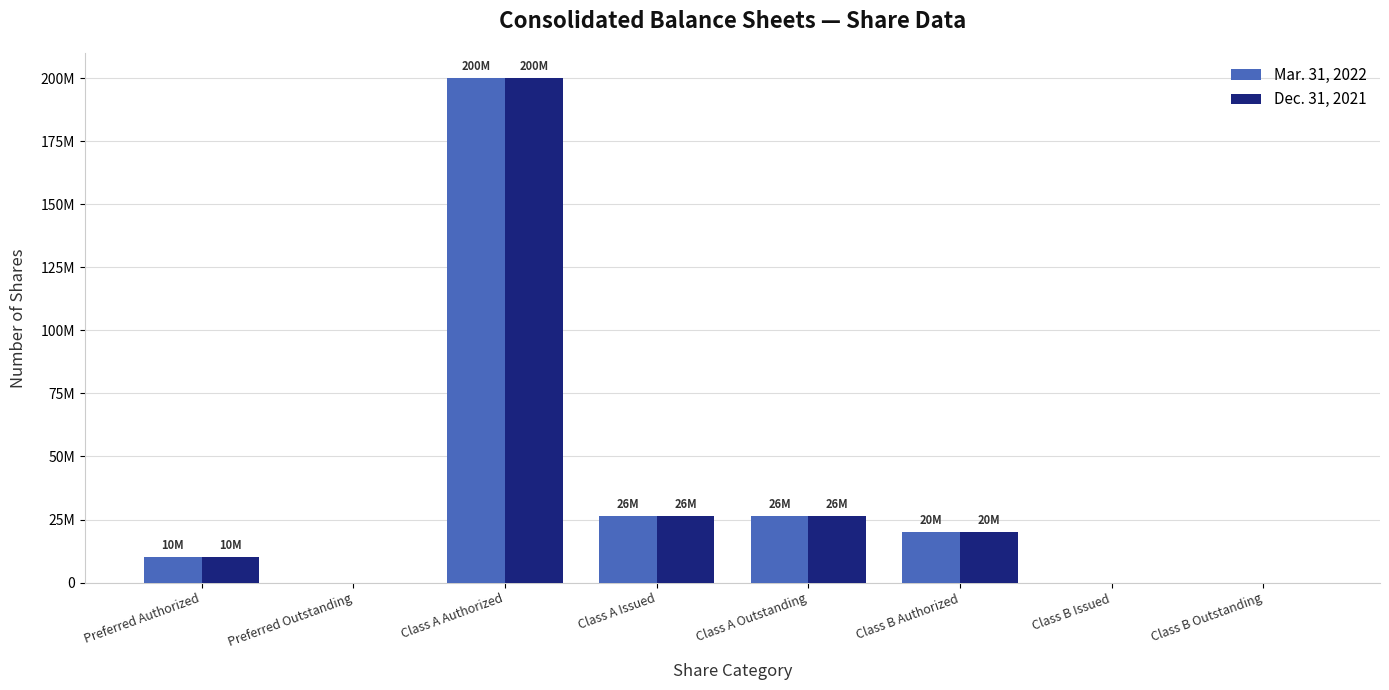

Are the bars horizontal?

No